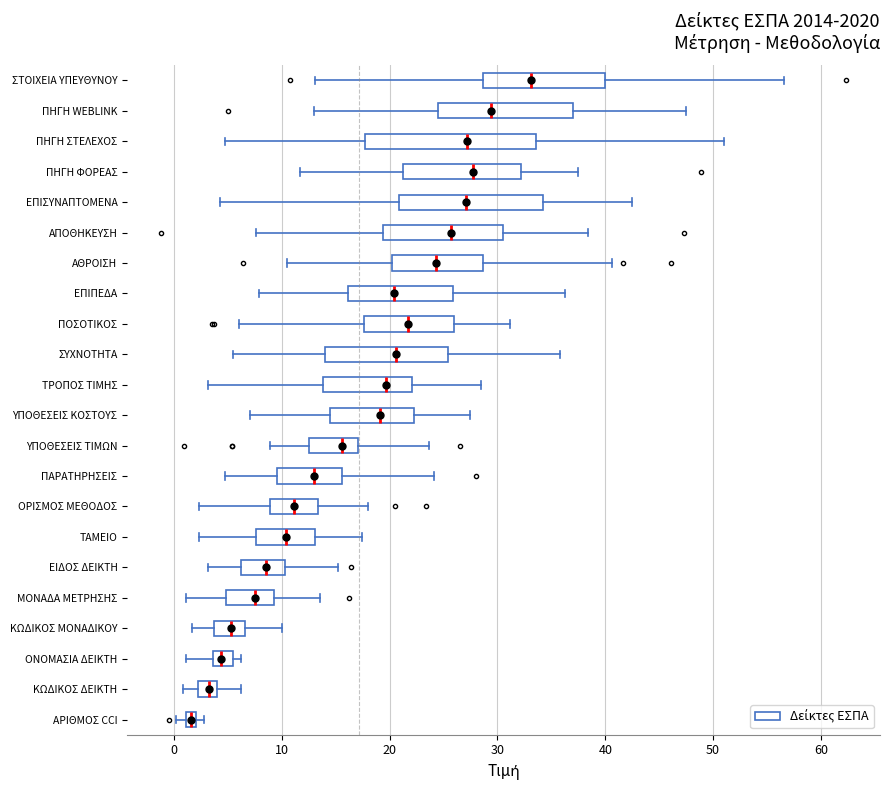

Which box's median line is the furthest to the right?

ΣΤΟΙΧΕΙΑ ΥΠΕΥΘΥΝΟΥ